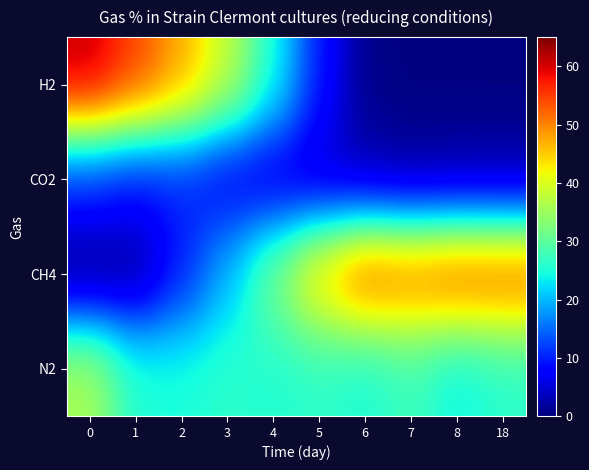

Reading right to left, transcribe all the data shown in this chart.

H2: 18=0.0	8=0.1	7=0.0	6=0.6	5=9.6	4=24.7	3=38.0	2=47.5	1=54.6	0=60.9
CO2: 18=2.2	8=2.2	7=1.9	6=2.7	5=4.0	4=5.0	3=6.7	2=10.2	1=9.0	0=11.3
CH4: 18=54.0	8=54.5	7=52.6	6=54.3	5=45.4	4=32.3	3=20.0	2=9.9	1=1.1	0=0.0
N2: 18=26.0	8=23.7	7=27.4	6=24.9	5=26.3	4=25.4	3=26.3	2=25.0	1=25.5	0=36.2